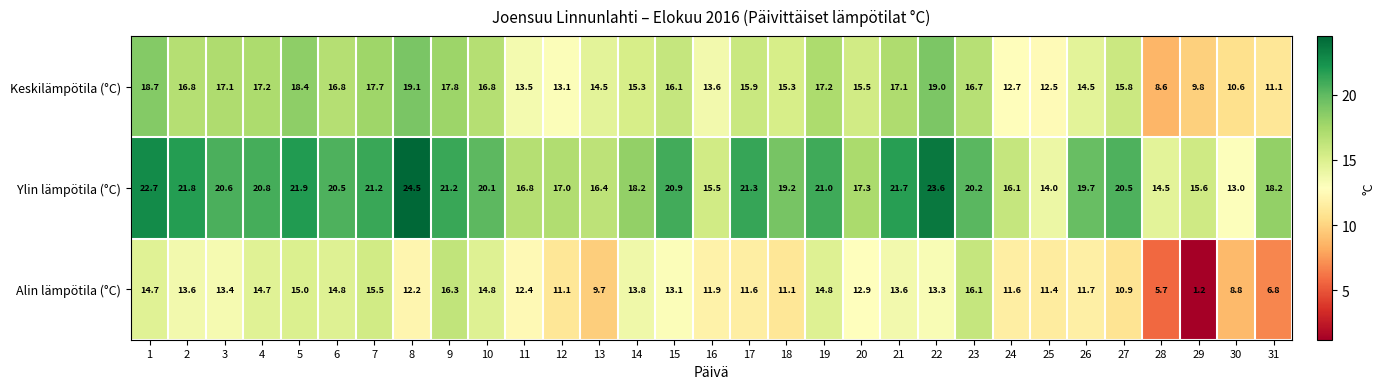

At which label is Alin lämpötila (°C) closest to 8?

30